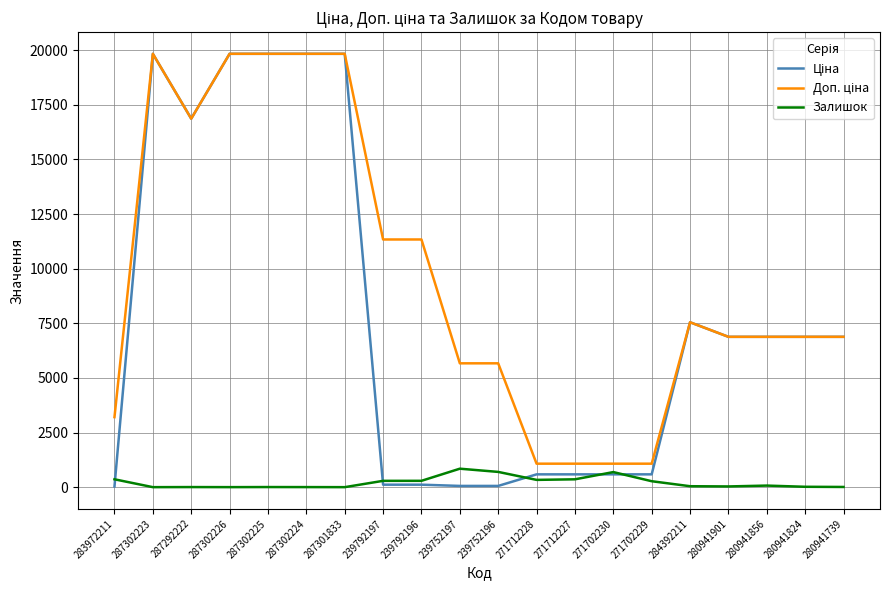

At how many categories does at least one series exceed 11764?

6